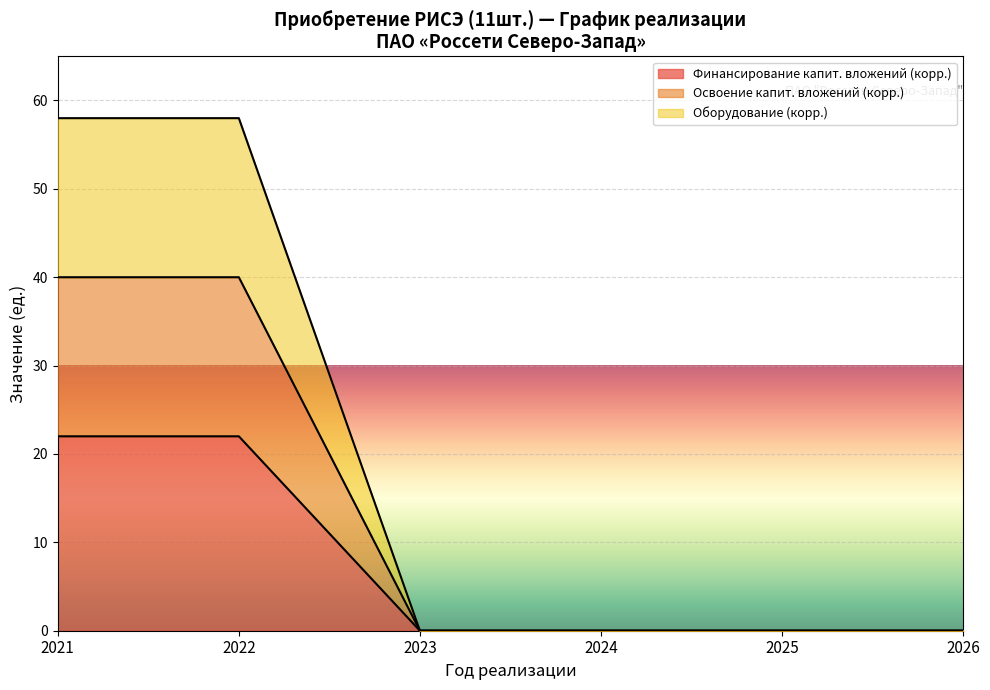

What is the average value of the Финансирование (Корректировка) series?

7